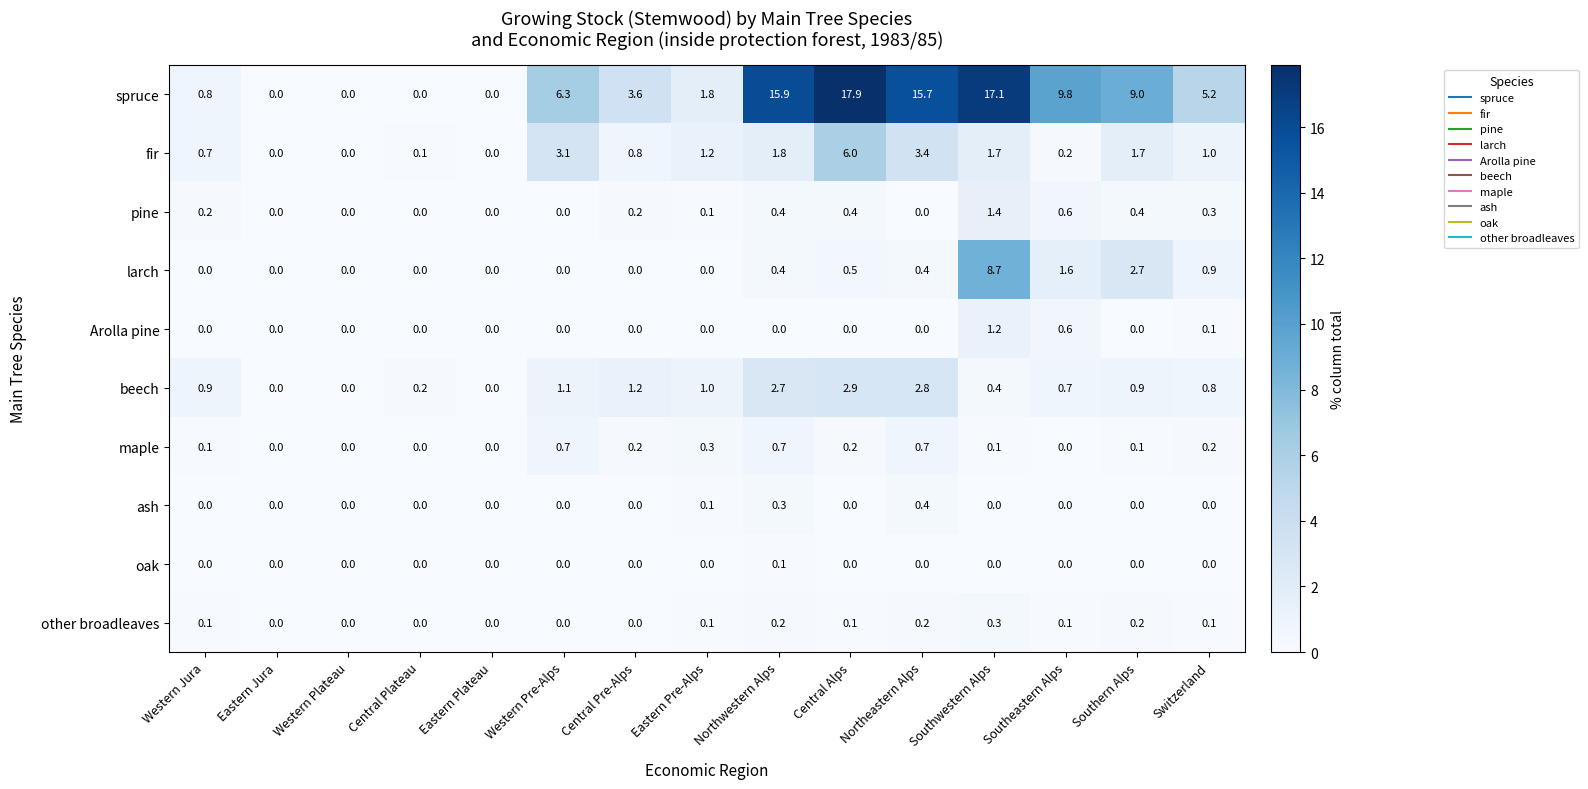

At which label does spruce first exceed 5?

Western Pre-Alps